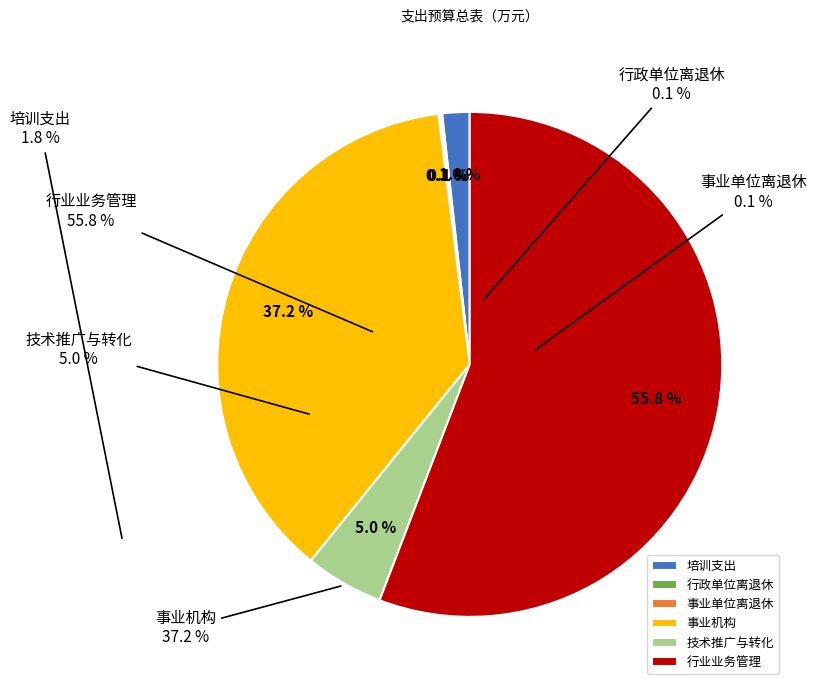

Which category has the biggest portion of the pie?

行业业务管理